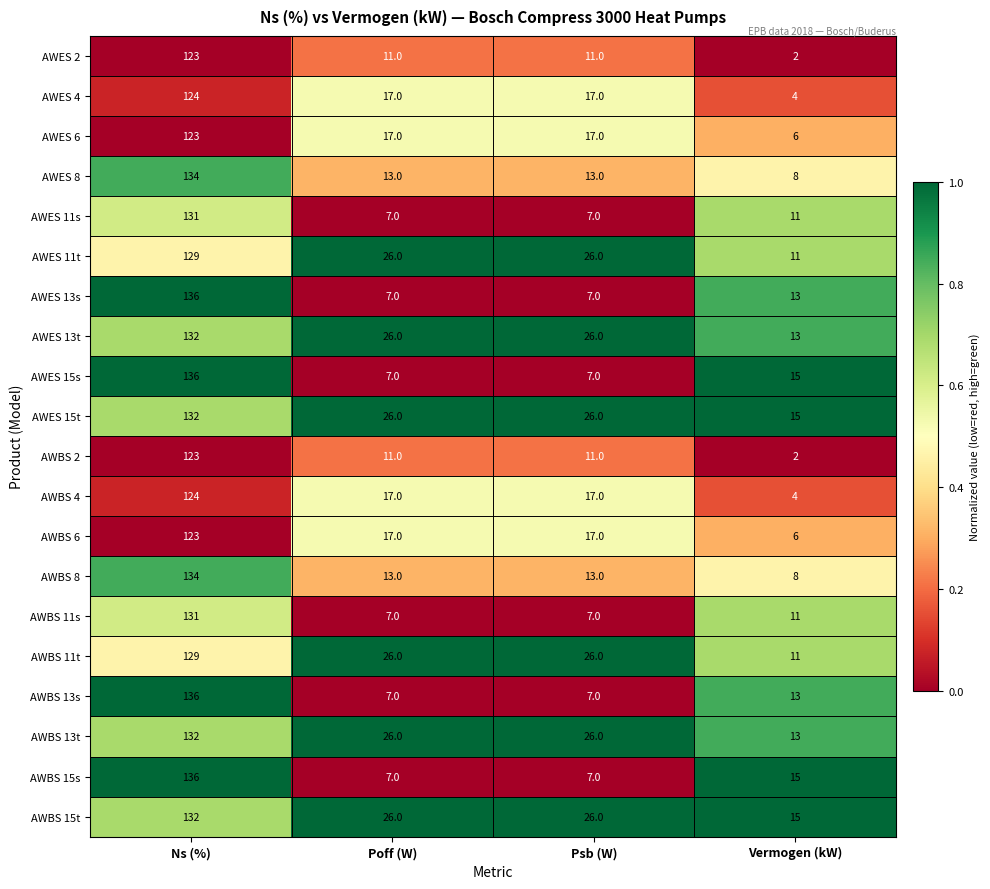

What is the maximum value for AWBS 11t?

129